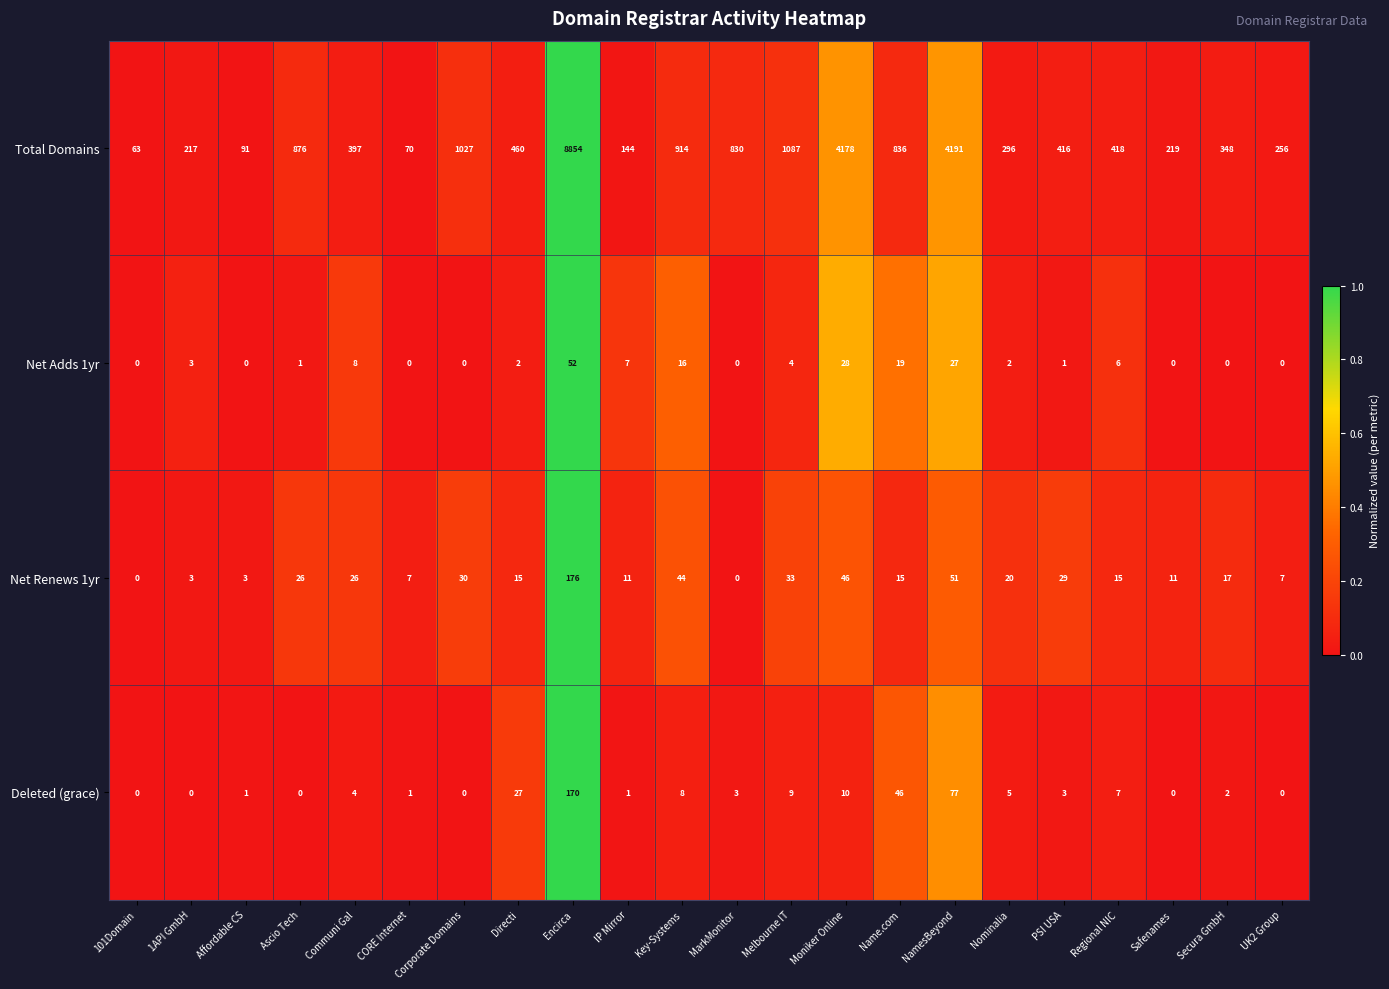

Where is Total Domains nearest to the value 4458?

NamesBeyond